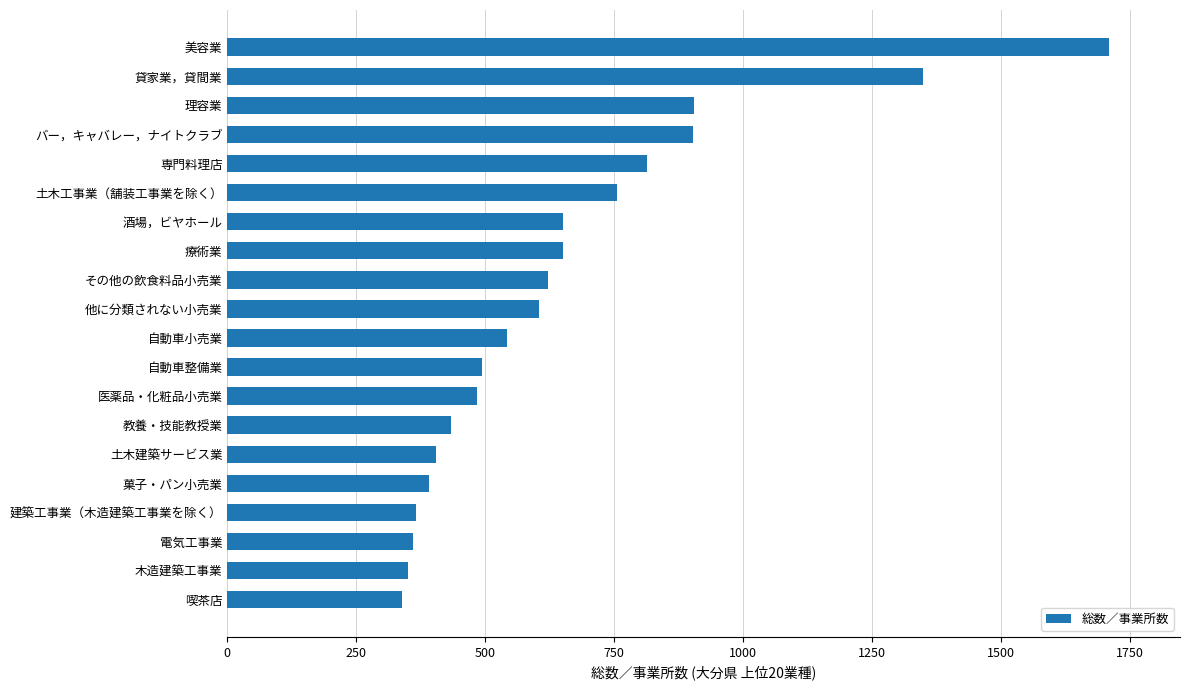

How many distinct data groups are displayed?

1